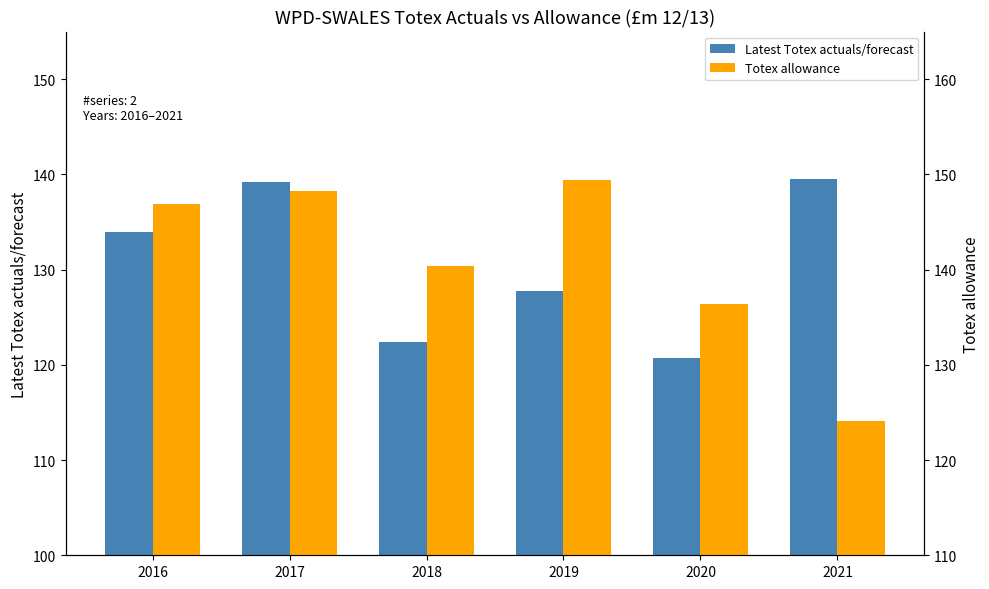

Which series has the widest spread of values?

Totex allowance